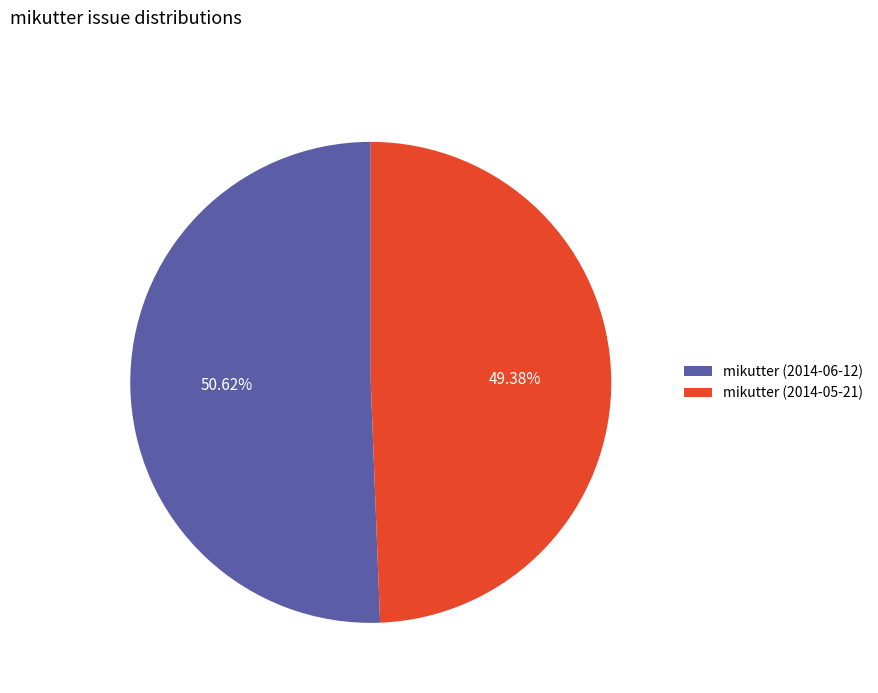

Is it true that mikutter (2014-05-21) is 36% of the pie?

False